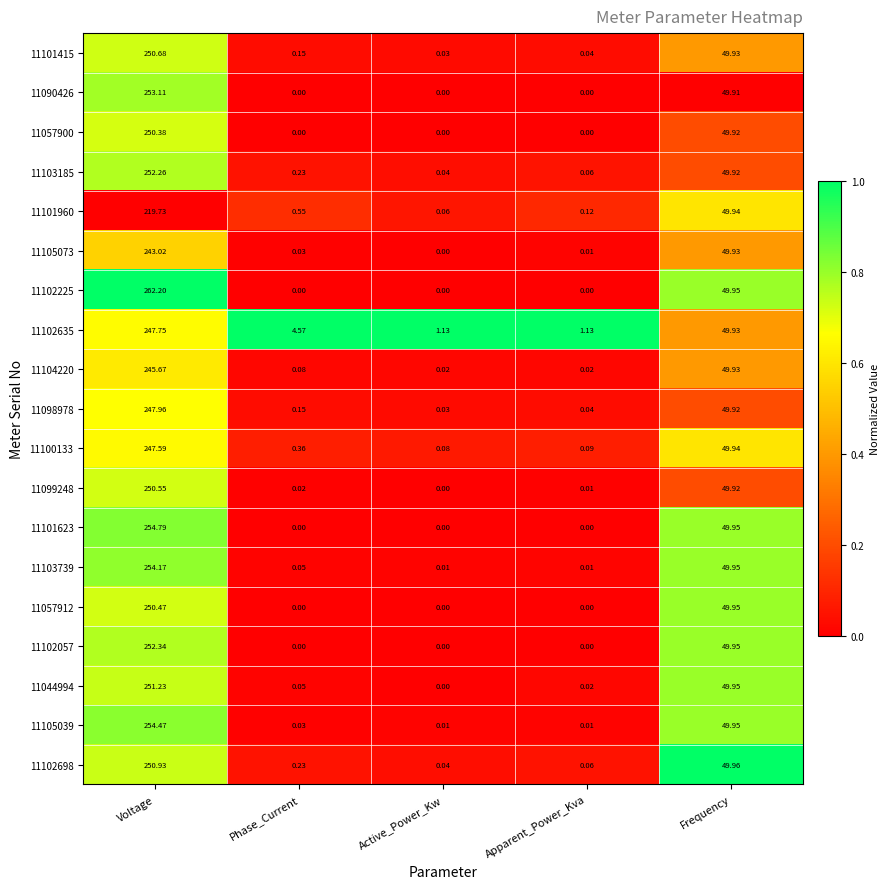

What is the total value across all series at Voltage?

4739.3